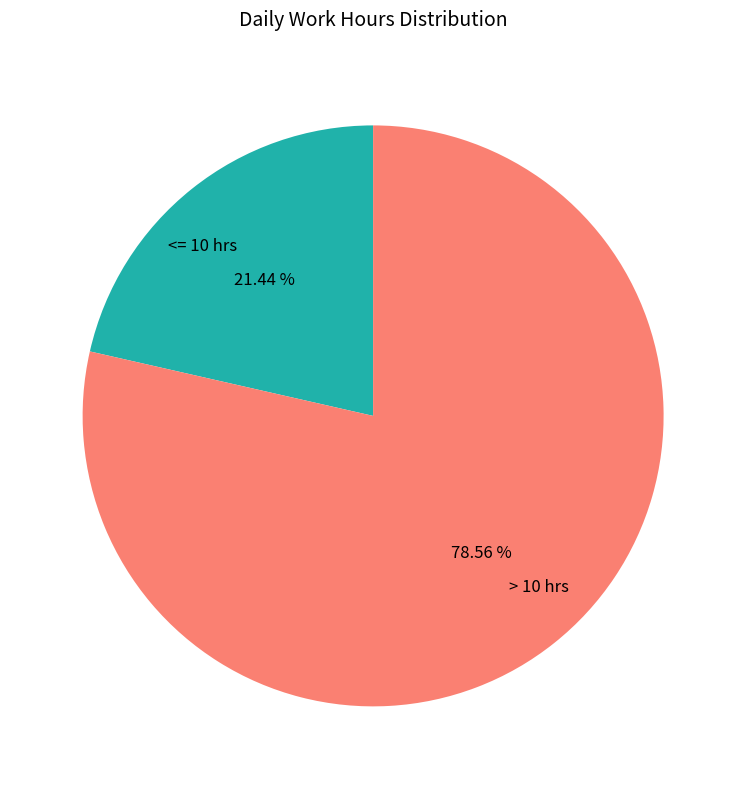

How many segments does this pie chart have?

2